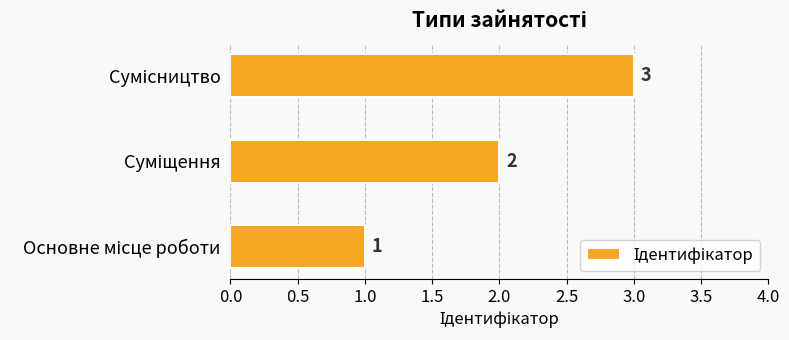

What is the sum of all values?

6